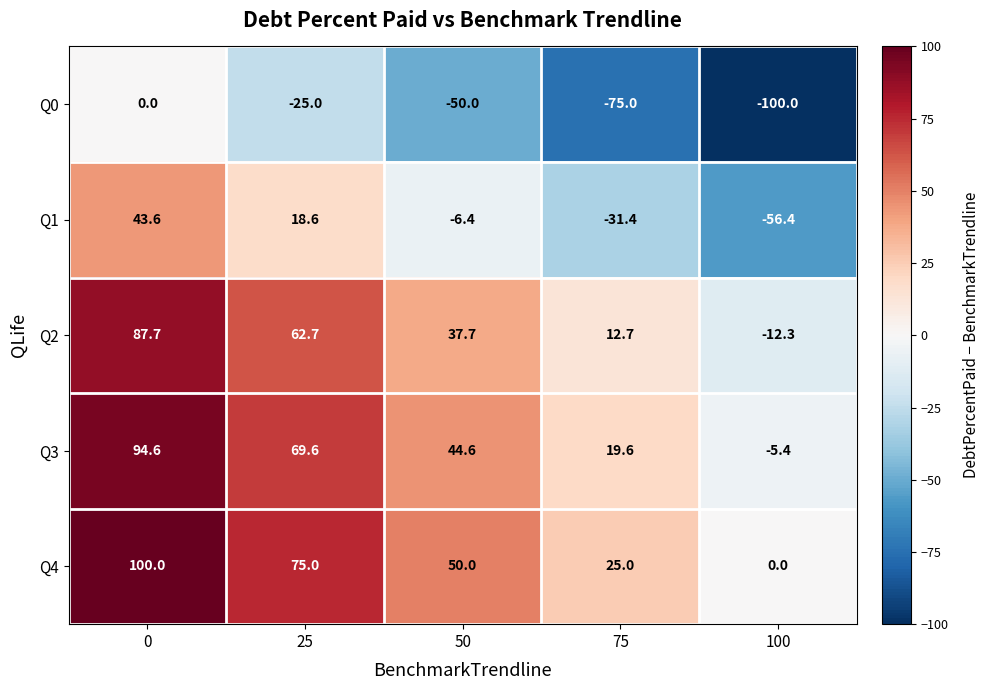

At 100, list the series in order from largest to smallest.

Q4, Q3, Q2, Q1, Q0